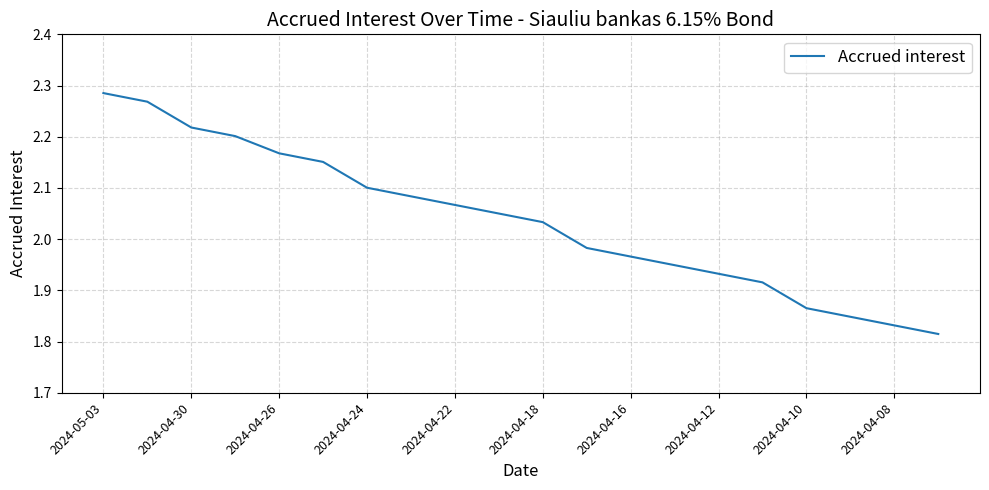

What is the difference between the maximum and minimum values?

0.5